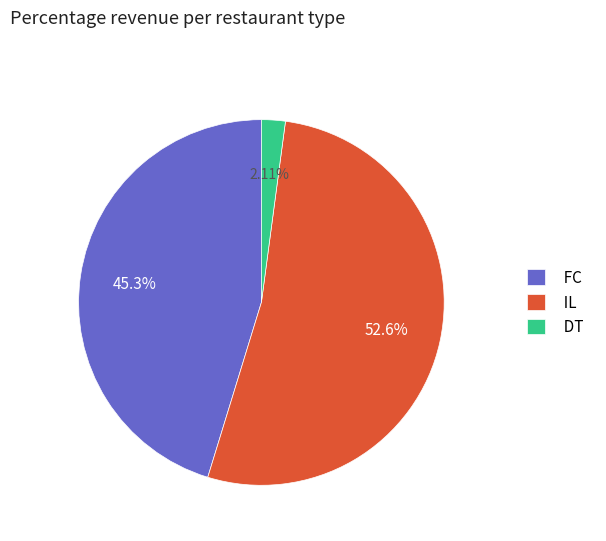

Approximately how many times larger is the value at IL compared to FC?

1.2